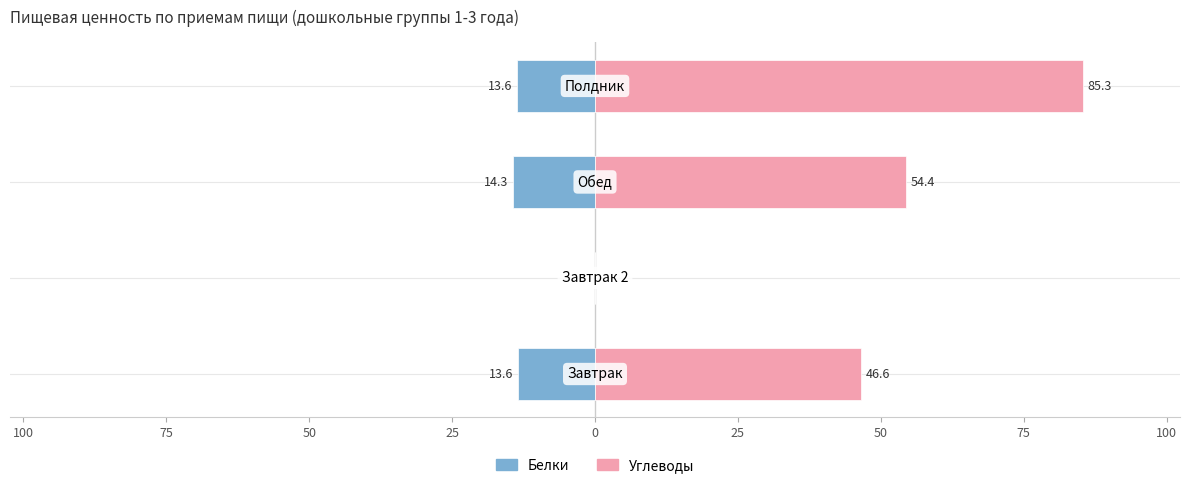

Rank the series by their maximum value, from highest to lowest.

Углеводы, Белки